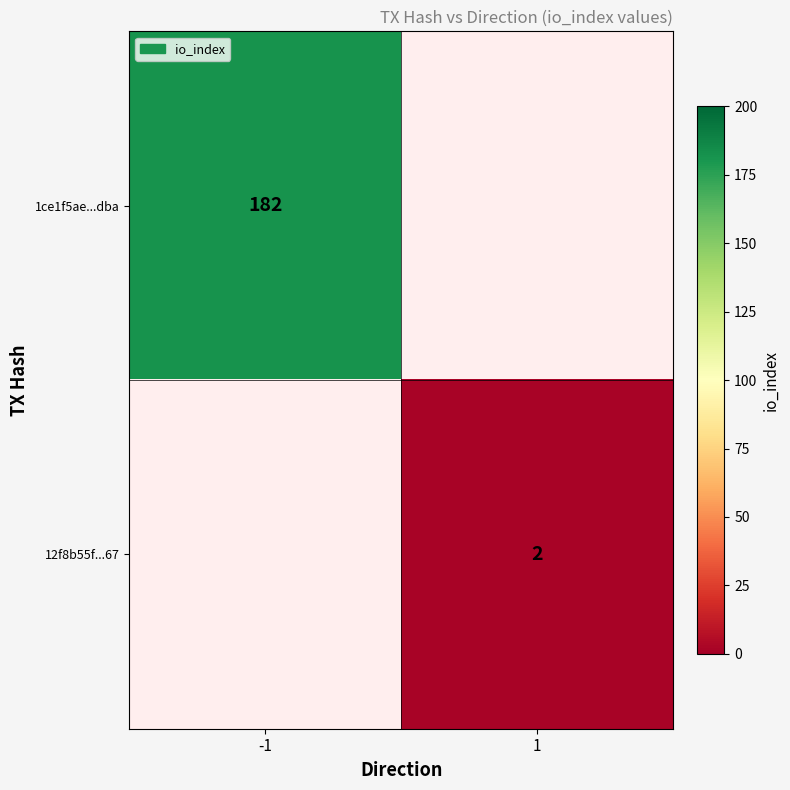

The 12f8b55f...67 series shows 2 at 1. True or false?

True